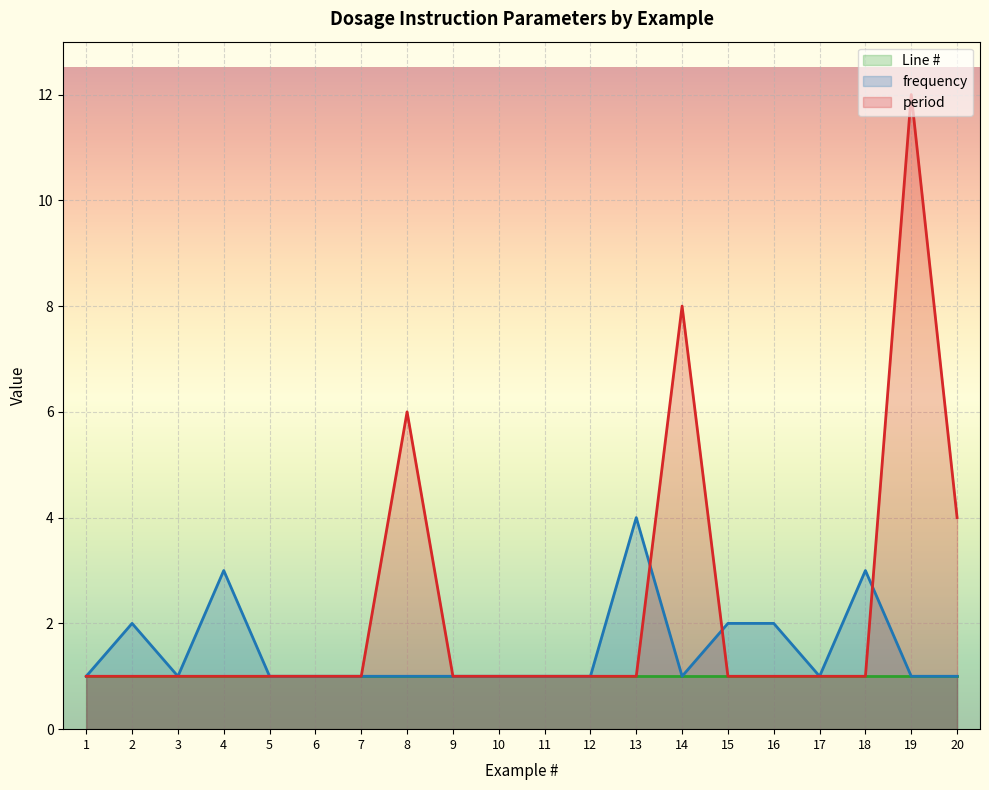

Which series has the largest total across all categories?

period